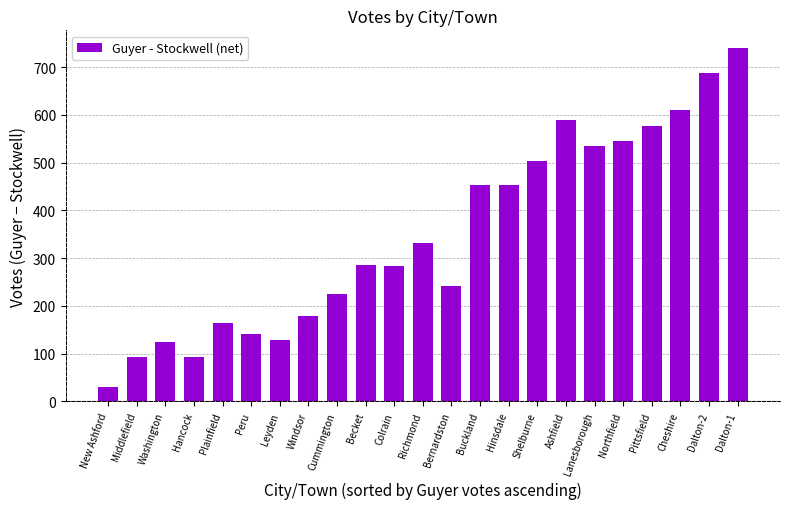

What is the change in value from Becket to Richmond?

+46